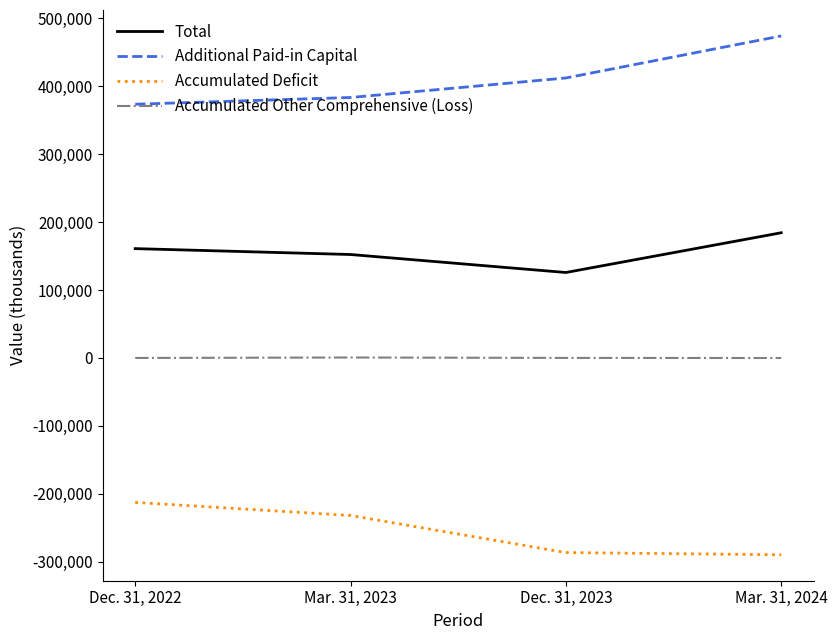

What value does the Accumulated Deficit series have at Dec. 31, 2023, to the nearest 100?

-286200